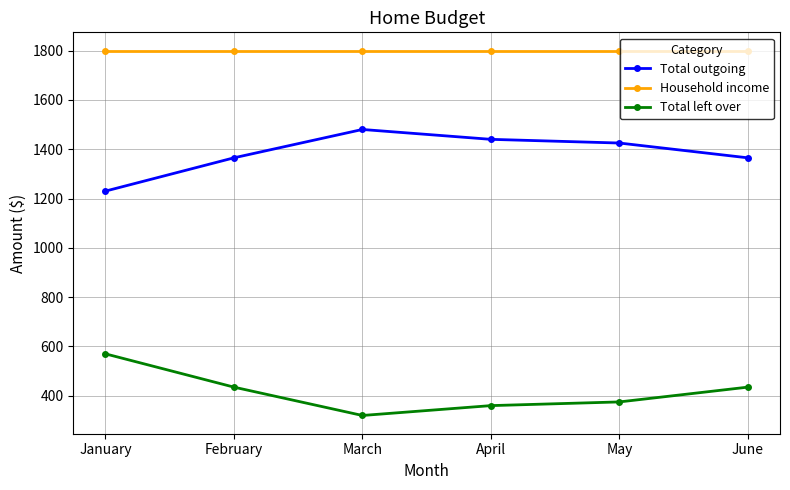

What is the value of the Total outgoing point at the 6th from the left?

1365